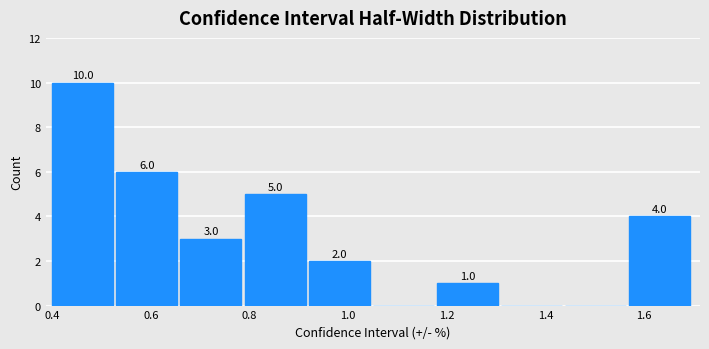

Over which range of the x-axis is the bar tallest?

0.40 to 0.53